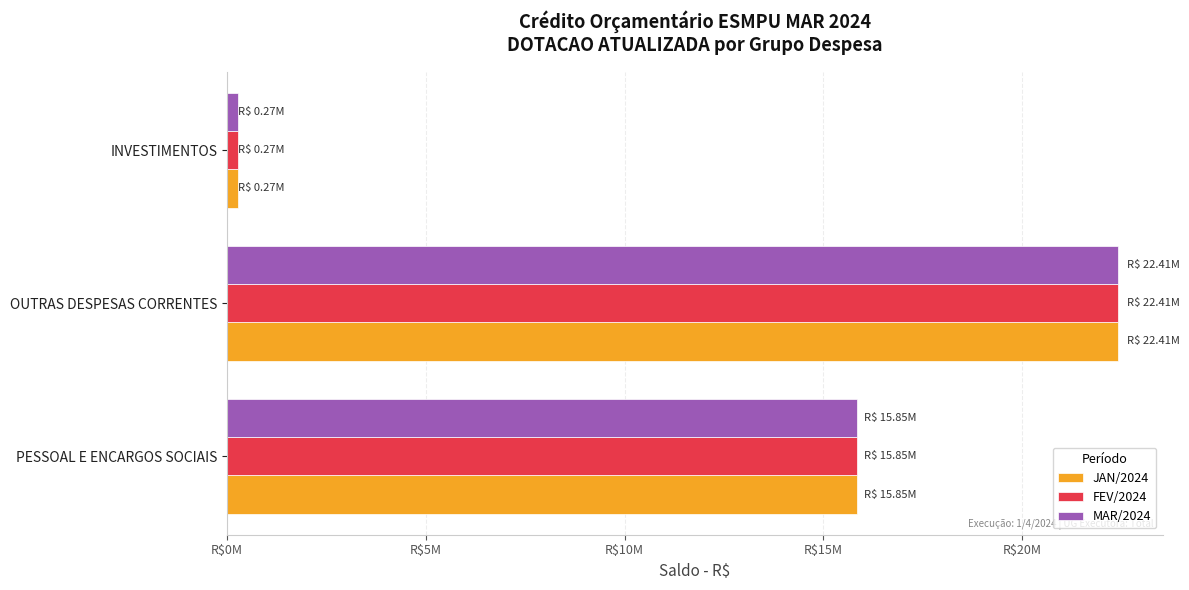

What are all the series names shown in the legend?

JAN/2024, FEV/2024, MAR/2024